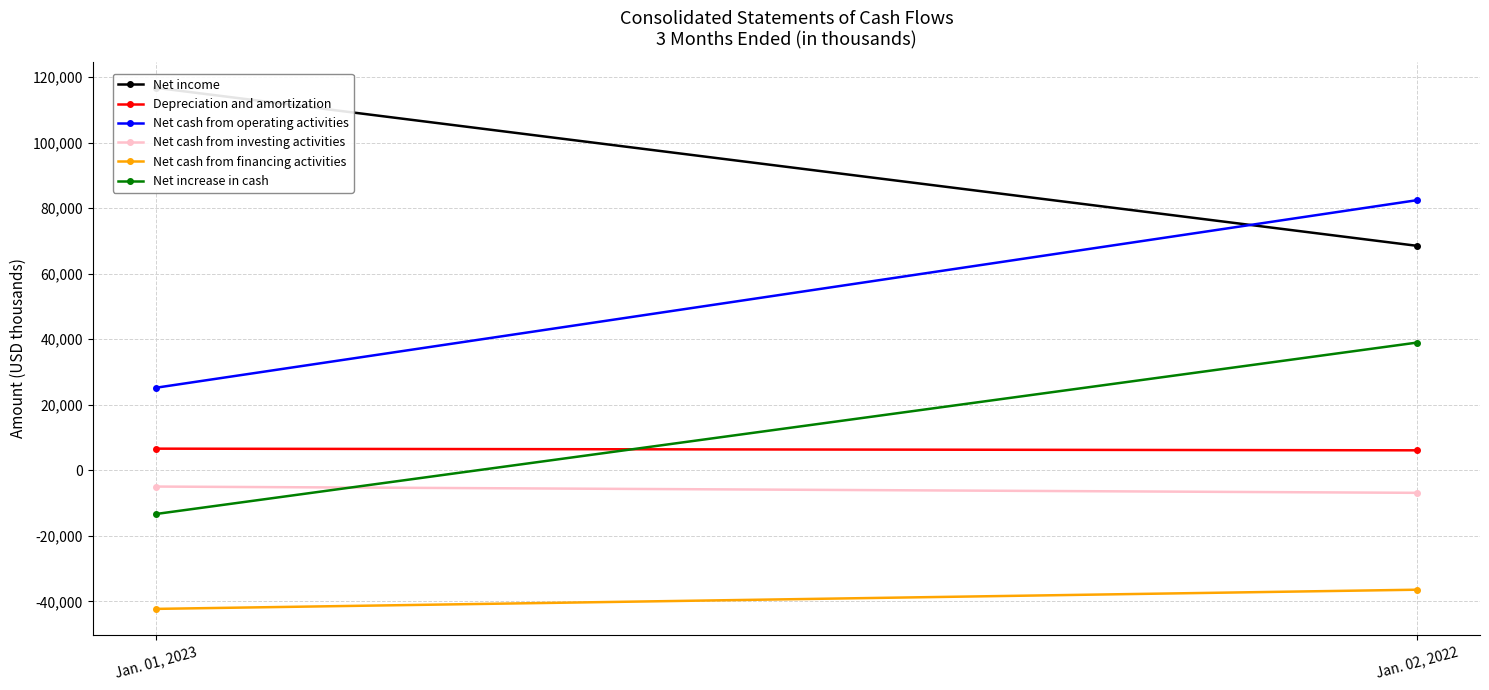

The value of Net increase in cash at Jan. 01, 2023 is -4900. True or false?

False